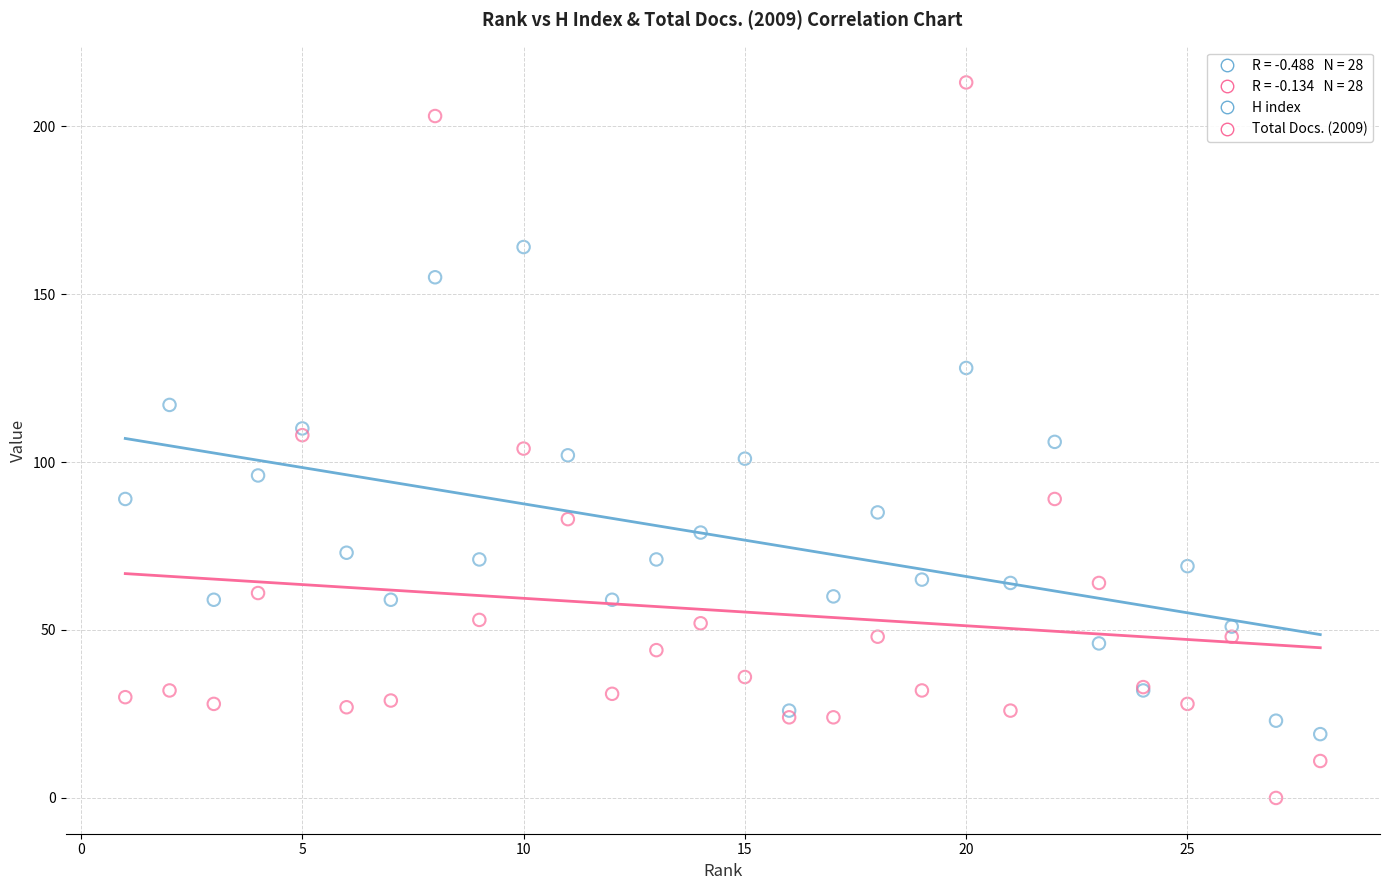

Which series reaches the maximum Y coordinate?

Total Docs. (2009)